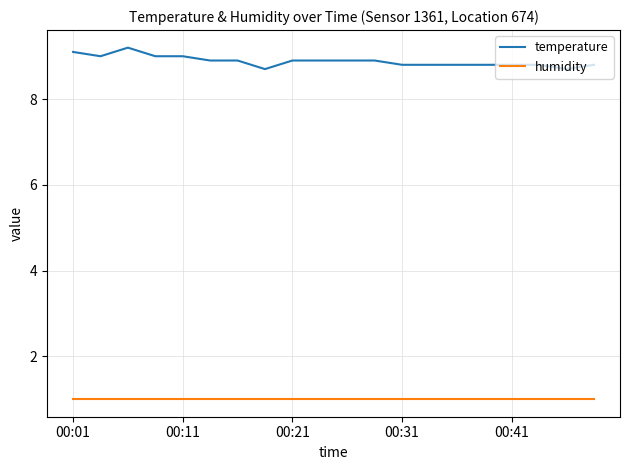

List the series in order of their overall mean, lowest first.

humidity, temperature